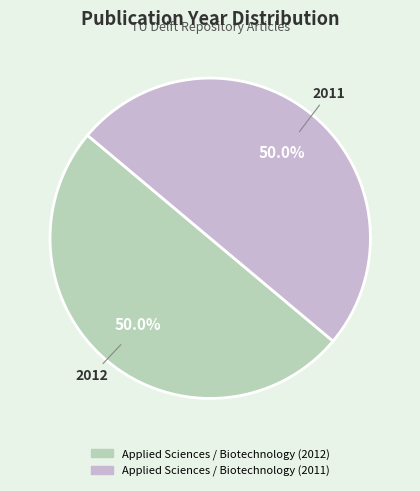

Approximately how many times larger is the value at Applied Sciences / Biotechnology (2011) compared to Applied Sciences / Biotechnology (2012)?

1.0